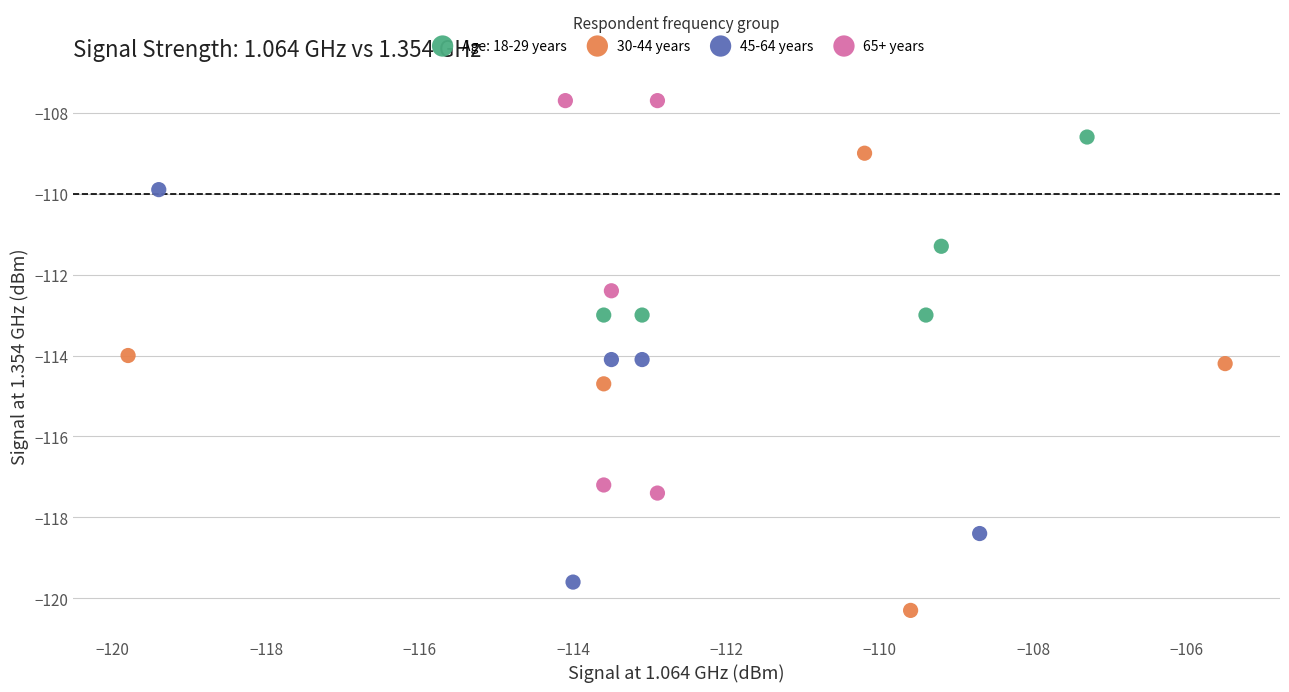

Which series has the largest Y range (max minus min)?

30-44 years